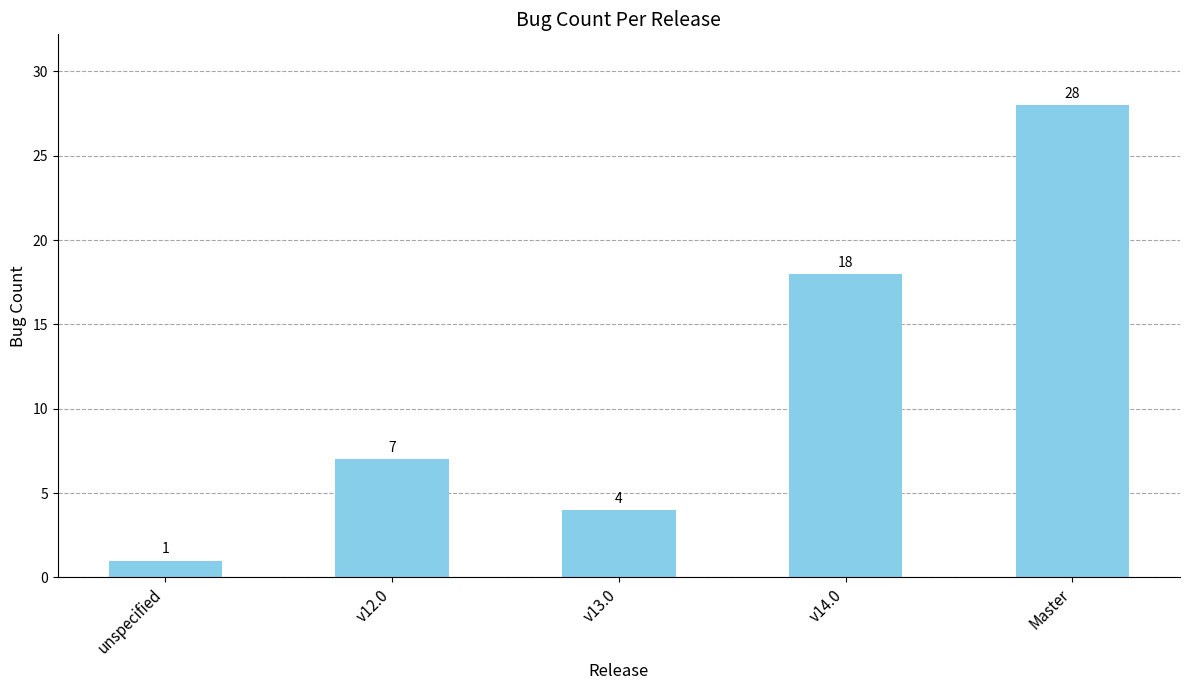

Are the bars grouped side by side (vs. stacked)?

No